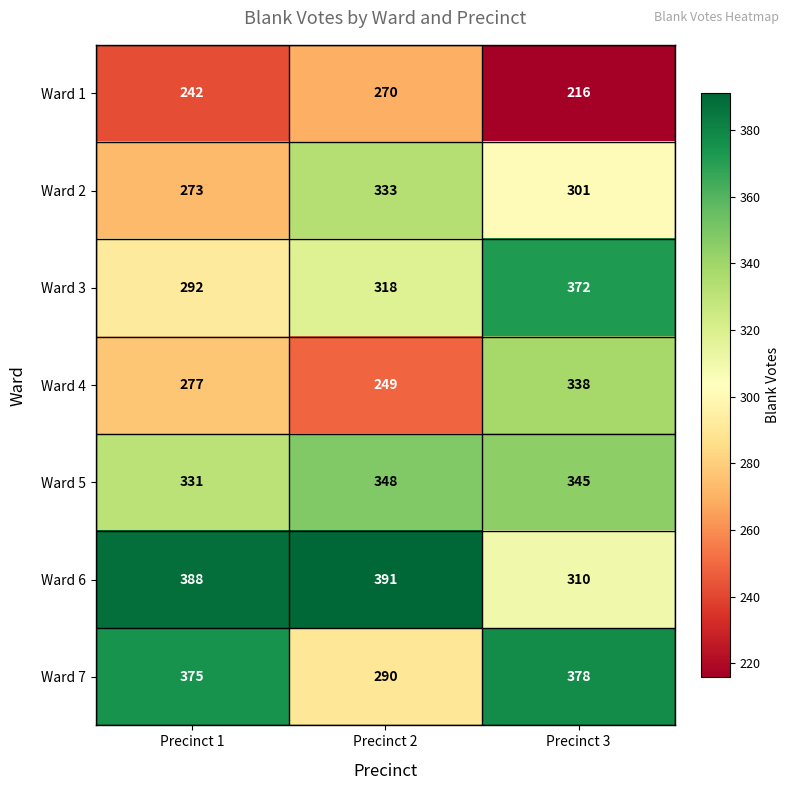

Reading right to left, list all the values displayed in this chart.

Ward 1: 216	270	242
Ward 2: 301	333	273
Ward 3: 372	318	292
Ward 4: 338	249	277
Ward 5: 345	348	331
Ward 6: 310	391	388
Ward 7: 378	290	375